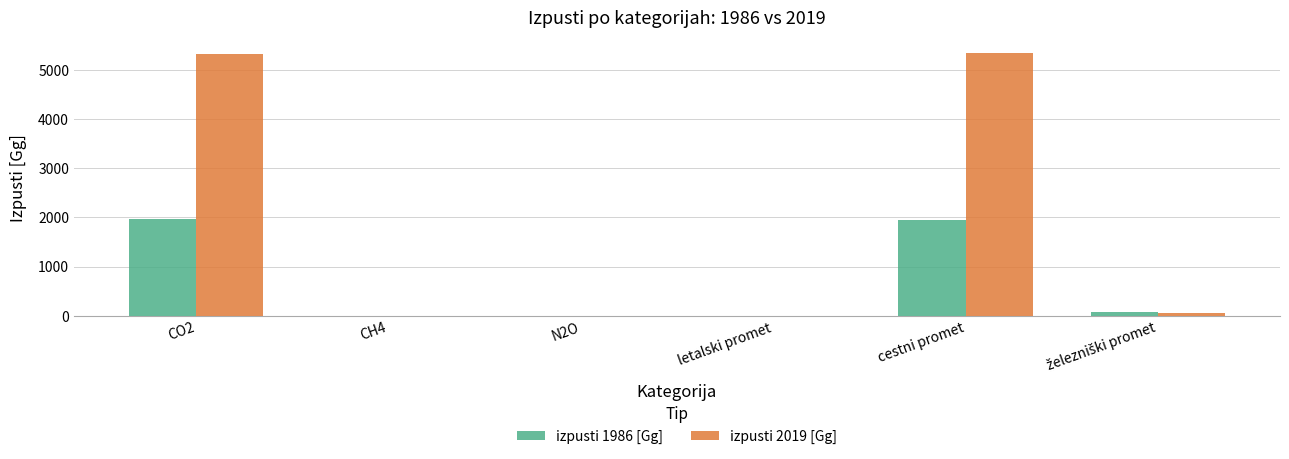

What is the highest value of the izpusti 2019 [Gg] series?

5335.2